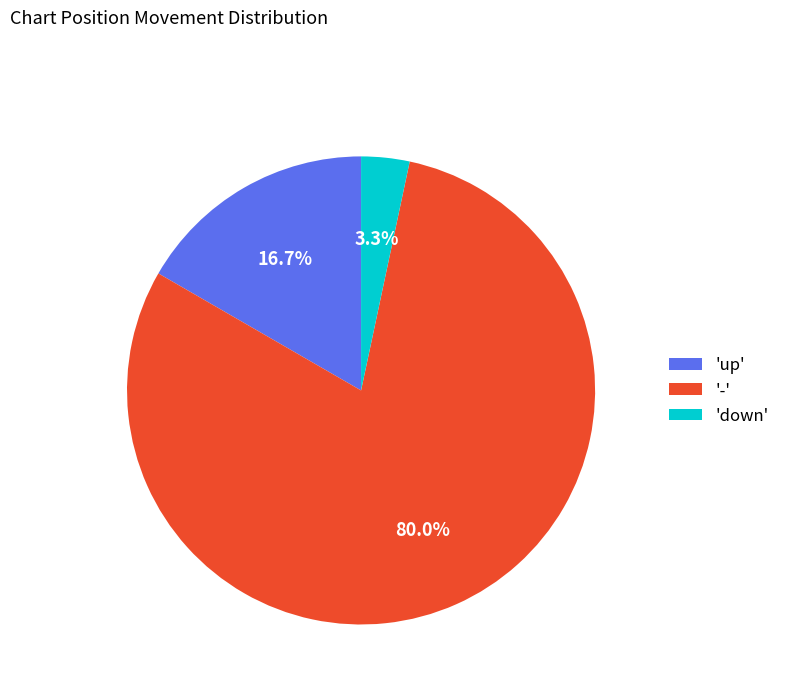

Does 'down' account for over 50% of the chart?

No